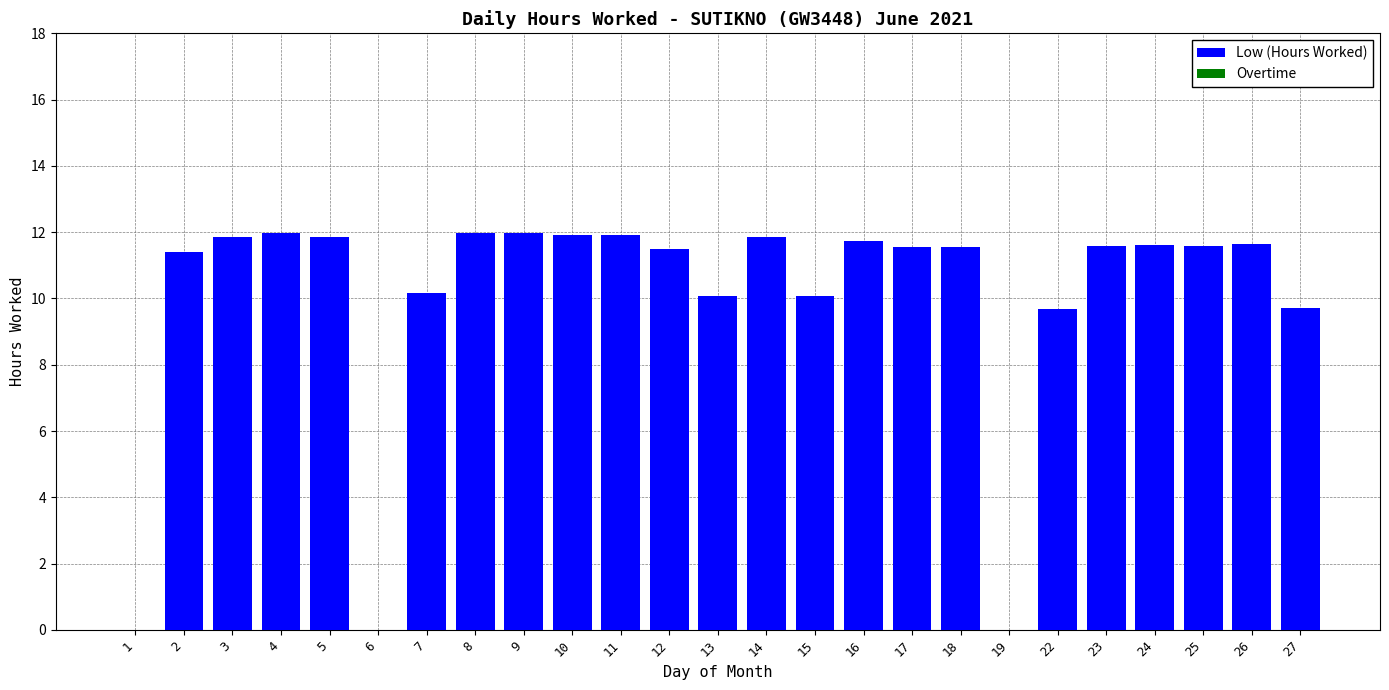

Count the number of categories in the chart.

25